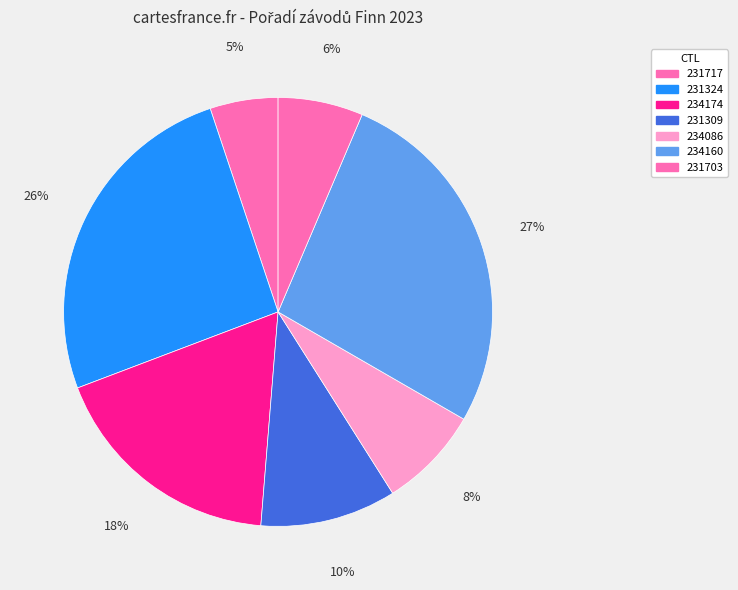

Rank the categories by value from highest to lowest.

234160, 231324, 234174, 231309, 234086, 231703, 231717